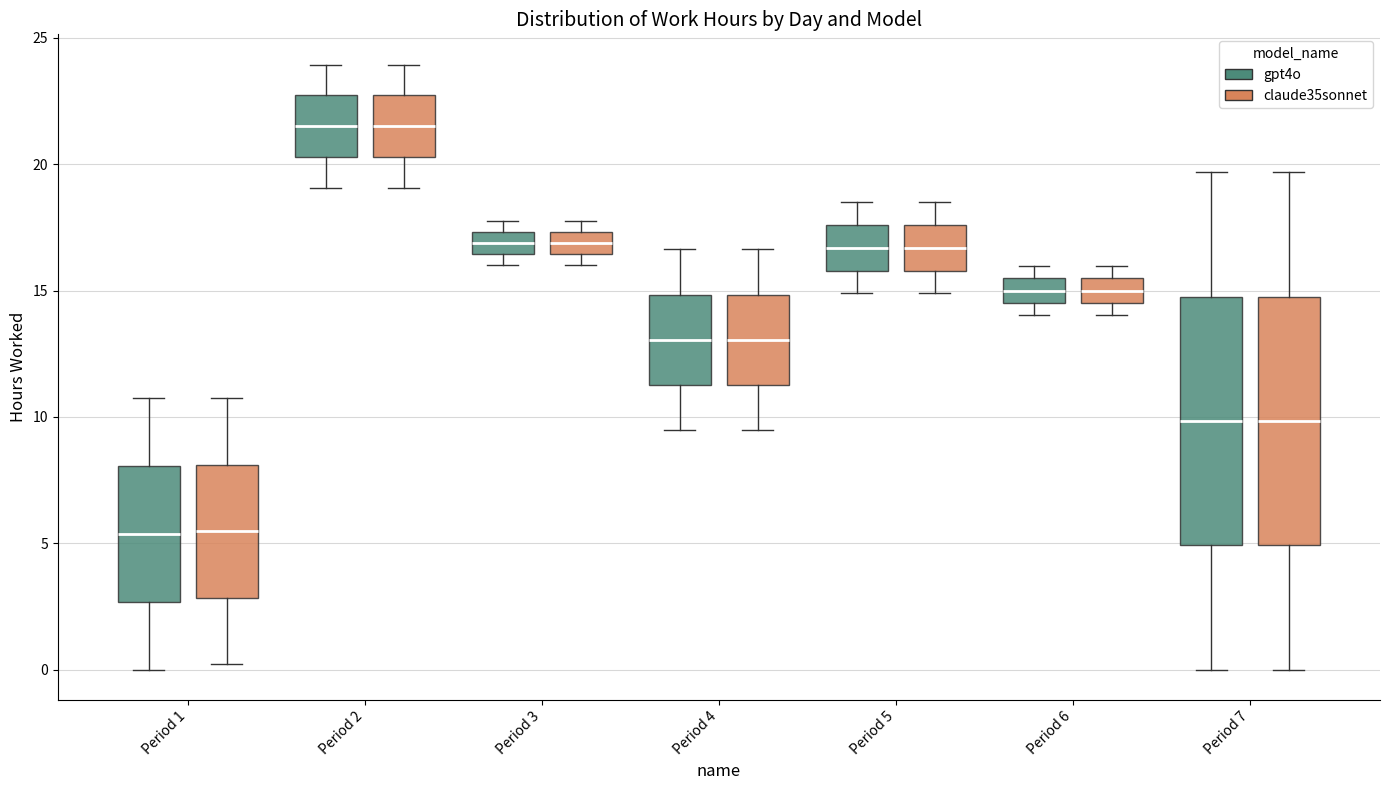

Reading left to right, transcribe this box plot: for each box, give where its median line is, the range the box spans, and where its two whiskers end, as read against the y-axis. The values are not printed on the chart, so give them approximately, as read against the axis.

Period 1 (gpt4o): median 5.5, box 2.5 to 8.0, whiskers 0.0 to 10.5
Period 1 (claude35sonnet): median 5.5, box 3.0 to 8.0, whiskers 0.0 to 10.5
Period 2 (gpt4o): median 21.5, box 20.5 to 22.5, whiskers 19.0 to 24.0
Period 2 (claude35sonnet): median 21.5, box 20.5 to 22.5, whiskers 19.0 to 24.0
Period 3 (gpt4o): median 17.0, box 16.5 to 17.5, whiskers 16.0 to 18.0
Period 3 (claude35sonnet): median 17.0, box 16.5 to 17.5, whiskers 16.0 to 18.0
Period 4 (gpt4o): median 13.0, box 11.5 to 15.0, whiskers 9.5 to 16.5
Period 4 (claude35sonnet): median 13.0, box 11.5 to 15.0, whiskers 9.5 to 16.5
Period 5 (gpt4o): median 16.5, box 16.0 to 17.5, whiskers 15.0 to 18.5
Period 5 (claude35sonnet): median 16.5, box 16.0 to 17.5, whiskers 15.0 to 18.5
Period 6 (gpt4o): median 15.0, box 14.5 to 15.5, whiskers 14.0 to 16.0
Period 6 (claude35sonnet): median 15.0, box 14.5 to 15.5, whiskers 14.0 to 16.0
Period 7 (gpt4o): median 10.0, box 5.0 to 15.0, whiskers 0.0 to 19.5
Period 7 (claude35sonnet): median 10.0, box 5.0 to 15.0, whiskers 0.0 to 19.5